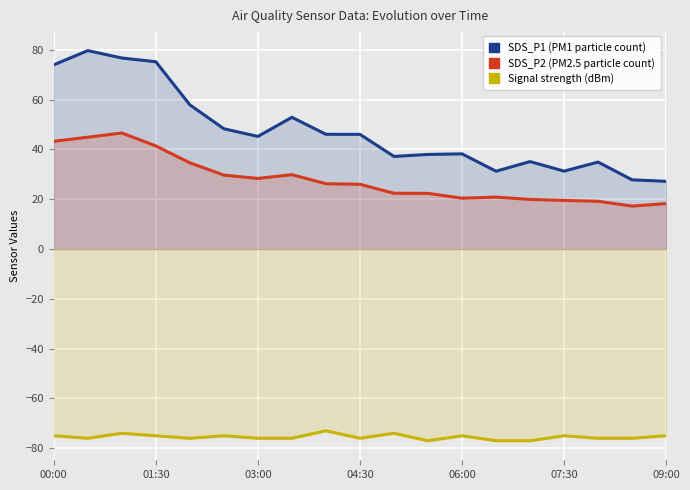

What is the average value of the SDS_P1 (PM1 particle count) series?

47.5